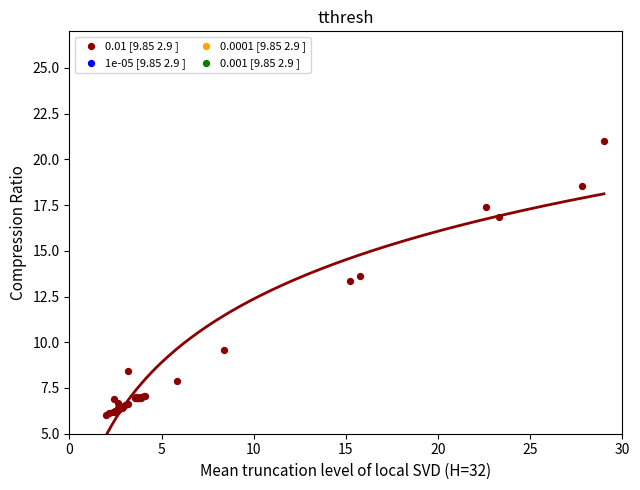

What Y value in the scatter plot is closest to 13?

13.4